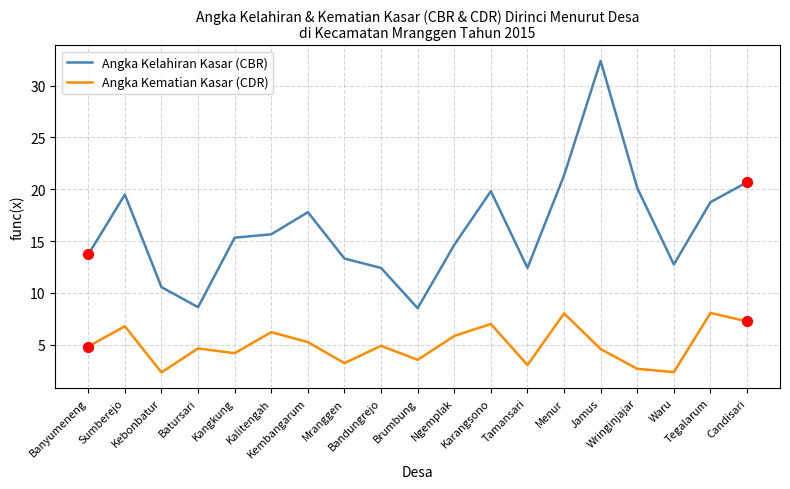

Which series has the largest total across all categories?

Angka Kelahiran Kasar (CBR)